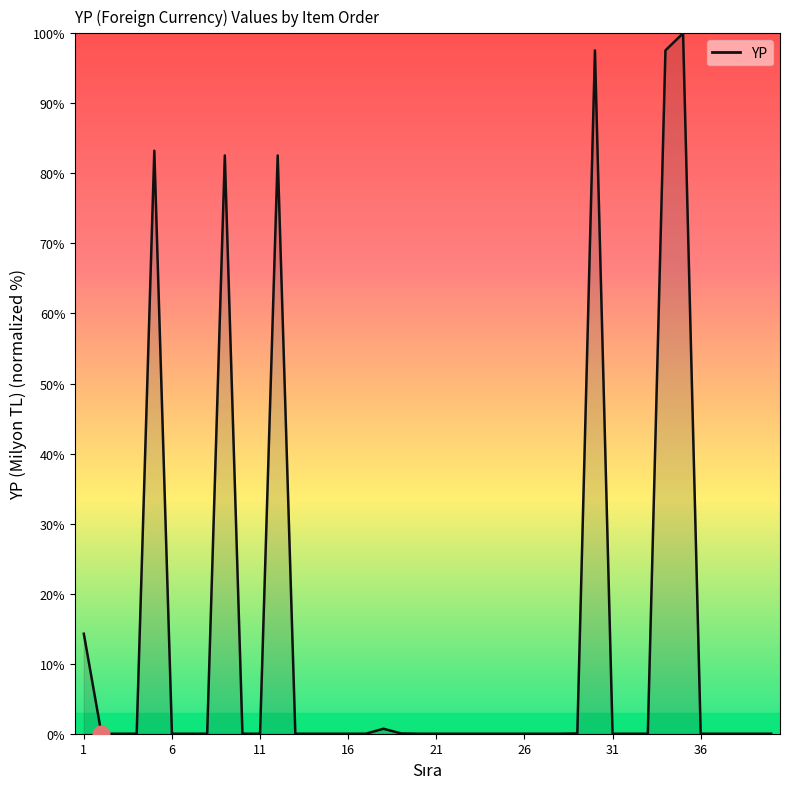

What is the maximum value shown in the chart?

100.0